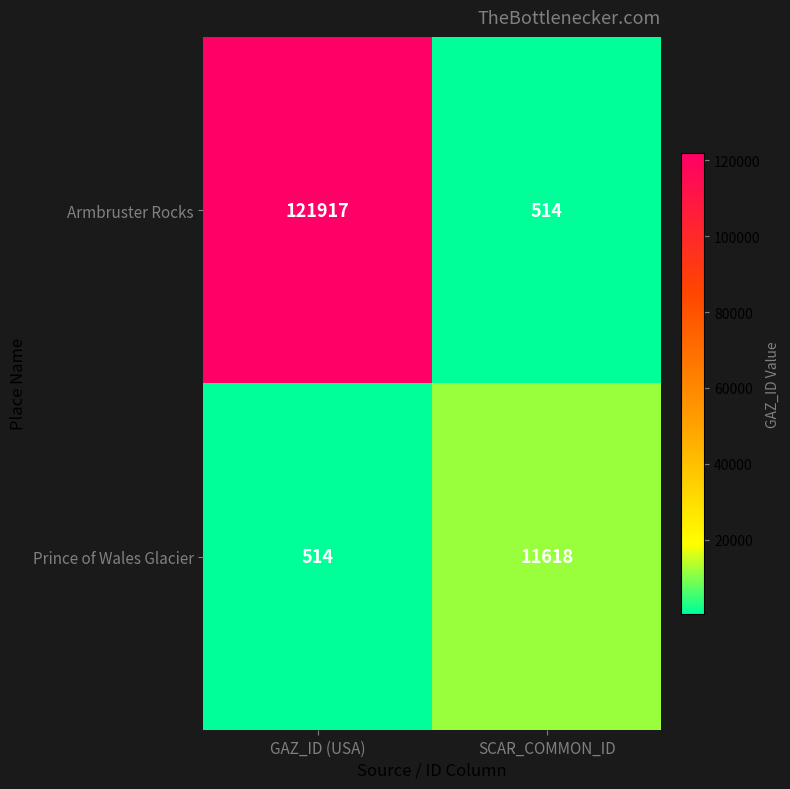

What is the difference between the maximum and minimum values in the Prince of Wales Glacier series?

11104